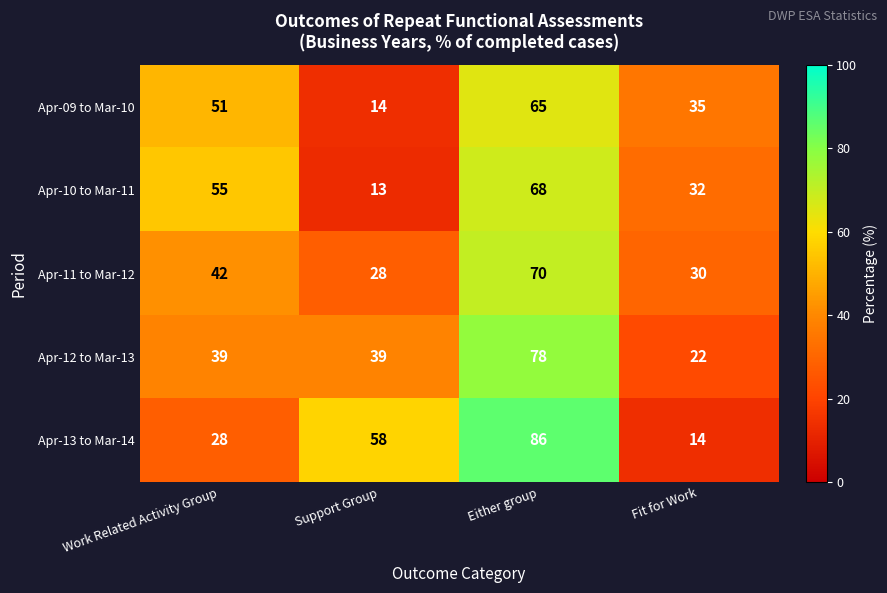

What is the highest value of the Apr-10 to Mar-11 series?

68